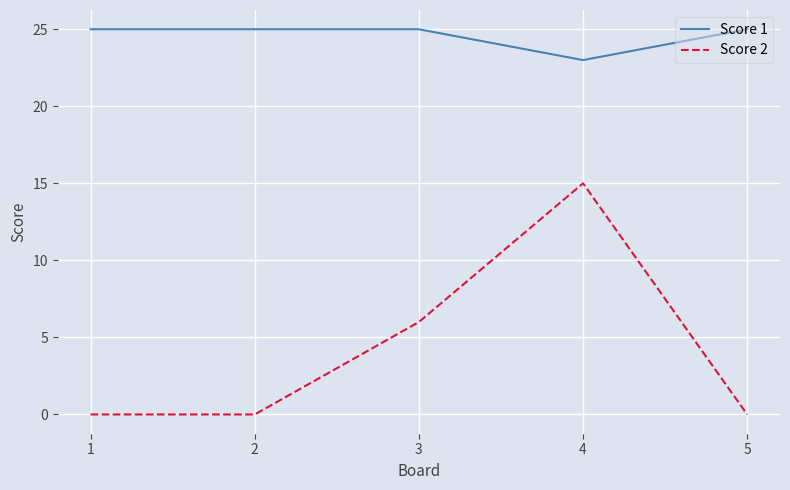

Reading left to right, what are all the values shown in this chart?

Score 1: 1=25	2=25	3=25	4=23	5=25
Score 2: 1=0	2=0	3=6	4=15	5=0